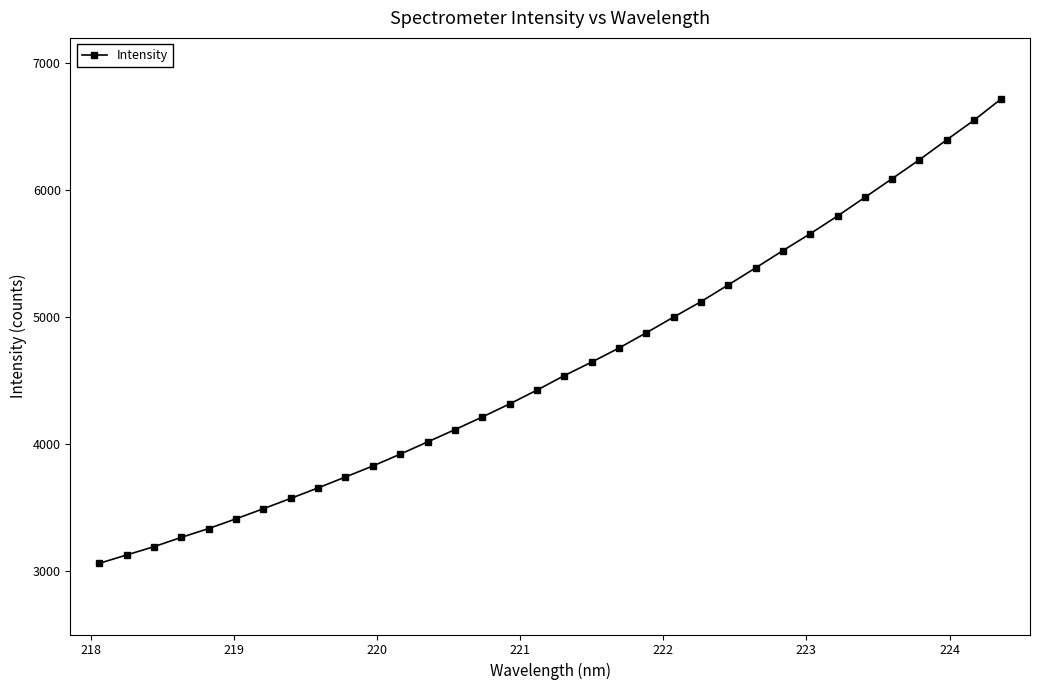

How many values exceed 4539?

17